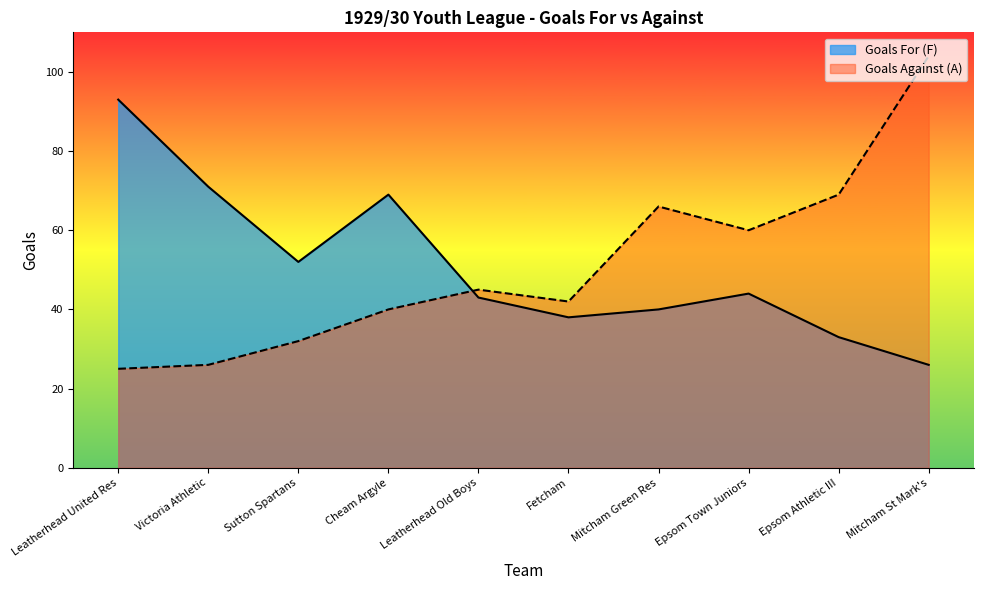

Where do Goals For (F) and Goals Against (A) first cross each other?

Cheam Argyle and Leatherhead Old Boys